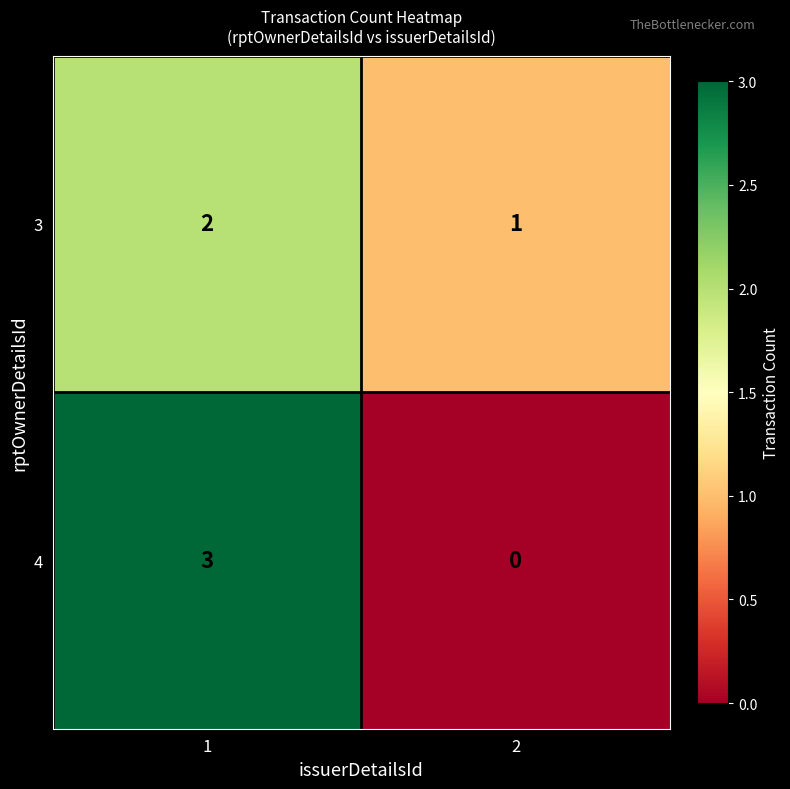

What is the maximum value shown in the chart?

3